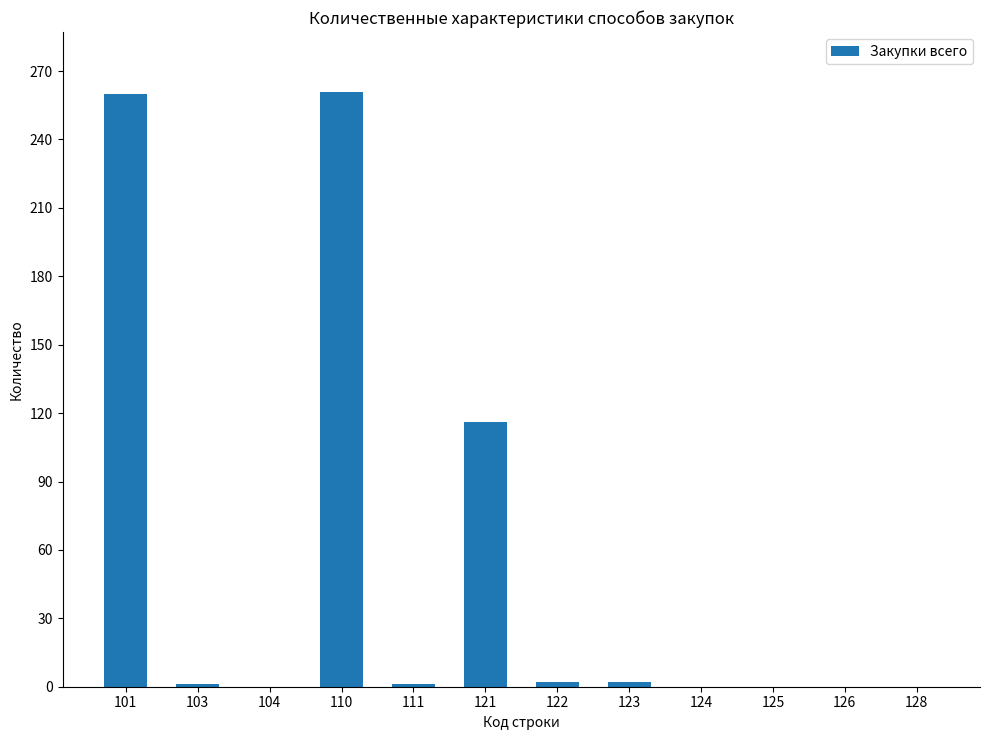

The chart shows a value of 0 at 124. True or false?

True